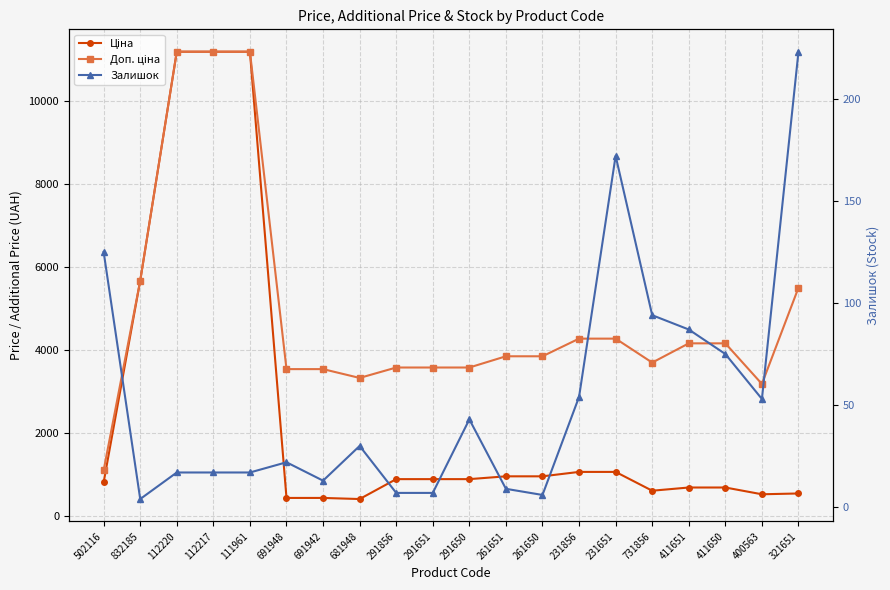

What is the difference between the highest and lowest values at 502116?

984.2